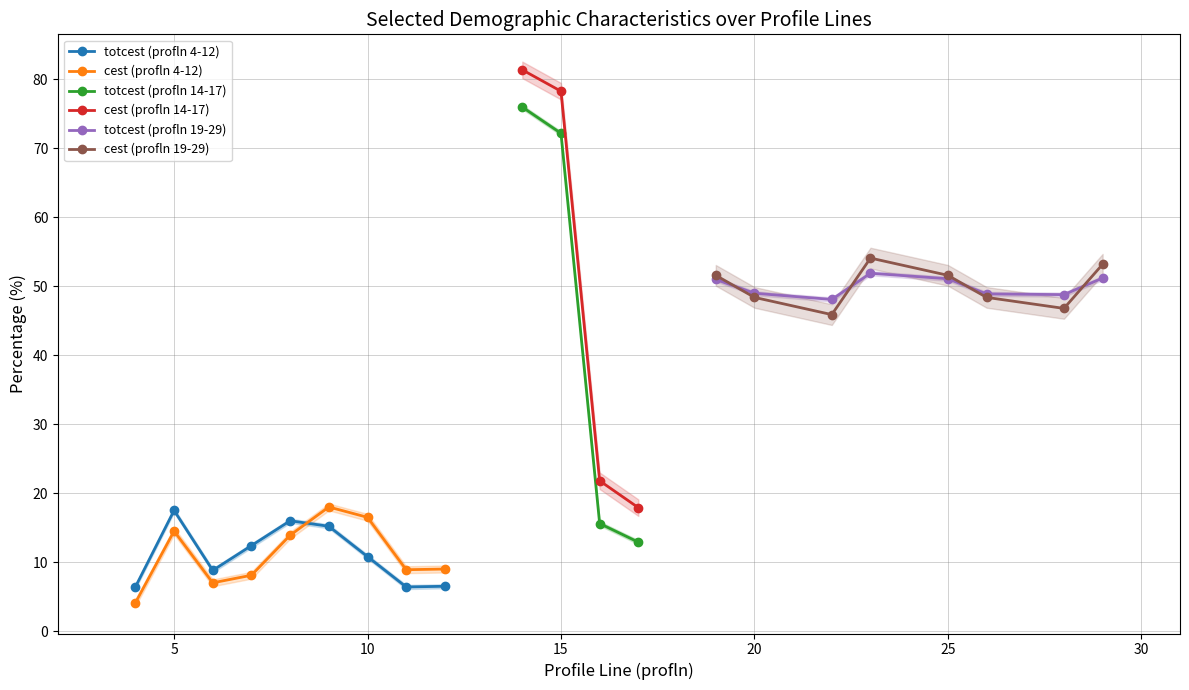

Which series ends up on top after the final intersection of totcest (profln 4-12) and cest (profln 4-12)?

cest (profln 4-12)